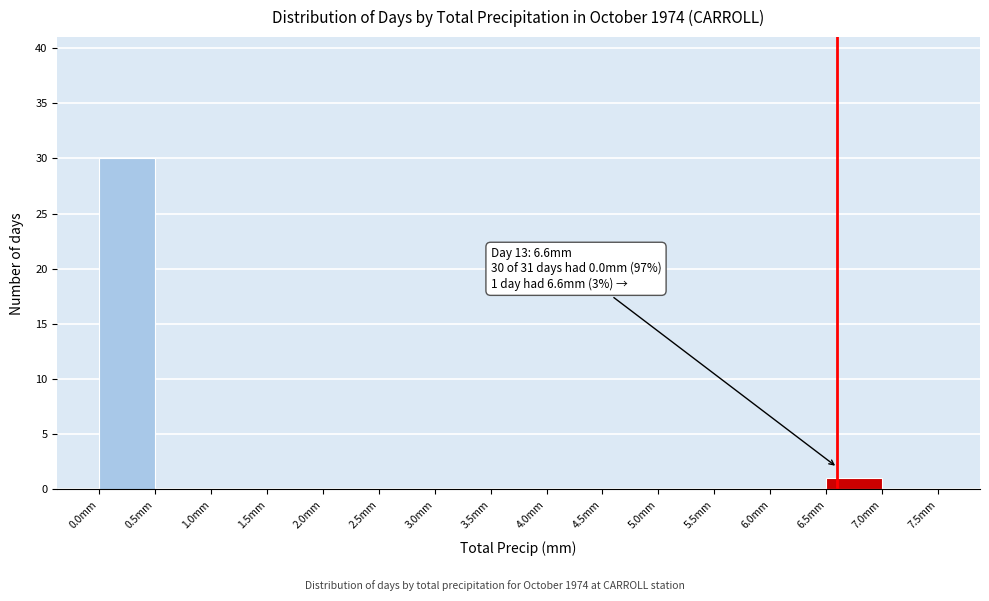

Which range on the x-axis has the tallest bar?

0.0 to 0.5